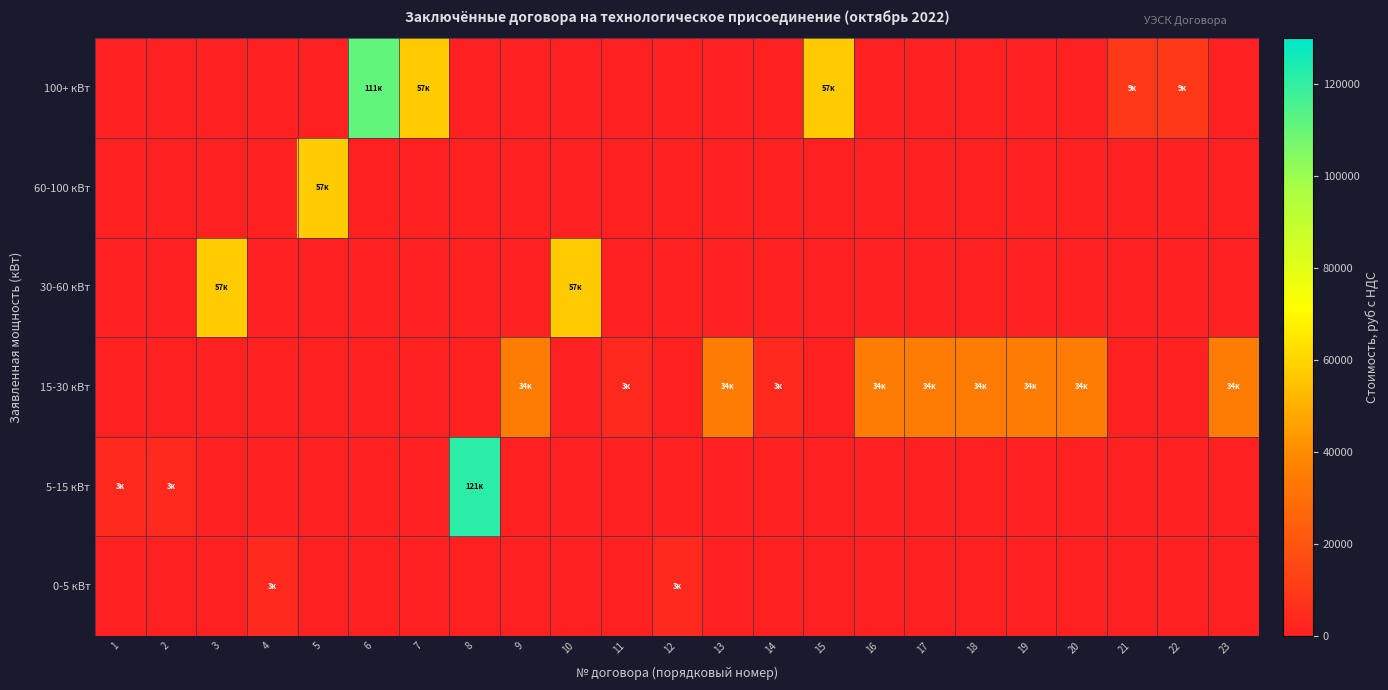

Rank the series by their maximum value, from highest to lowest.

5-15 кВт, 100+ кВт, 30-60 кВт, 60-100 кВт, 15-30 кВт, 0-5 кВт